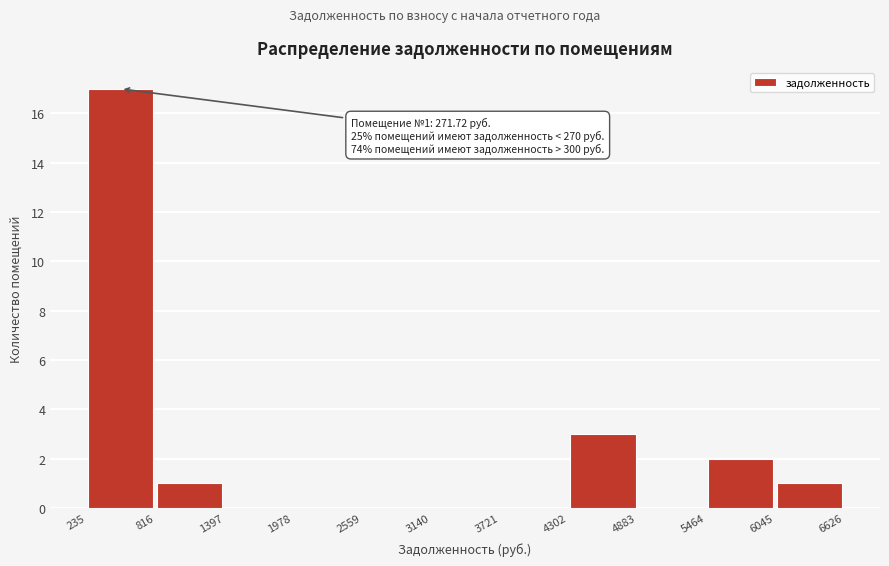

Over which range of the x-axis is the bar tallest?

235 to 816